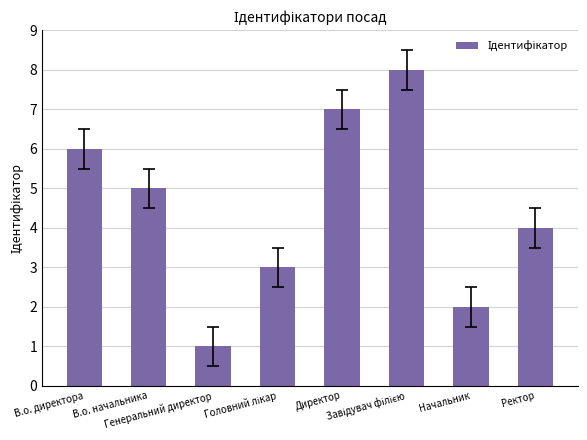

Does the chart contain stacked bars?

No